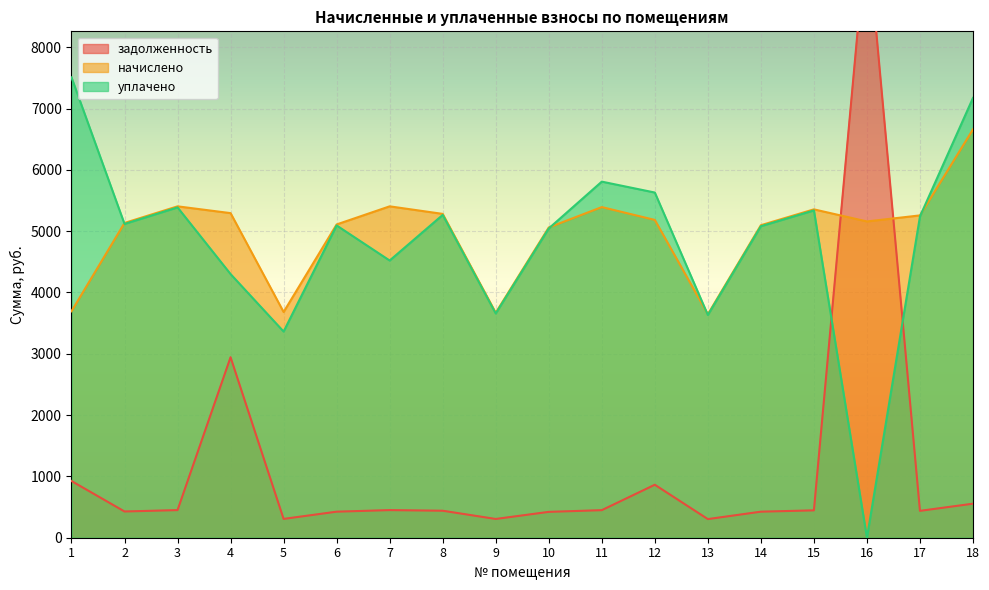

What is the sum of the начислено values at 10 and 18?

11721.1